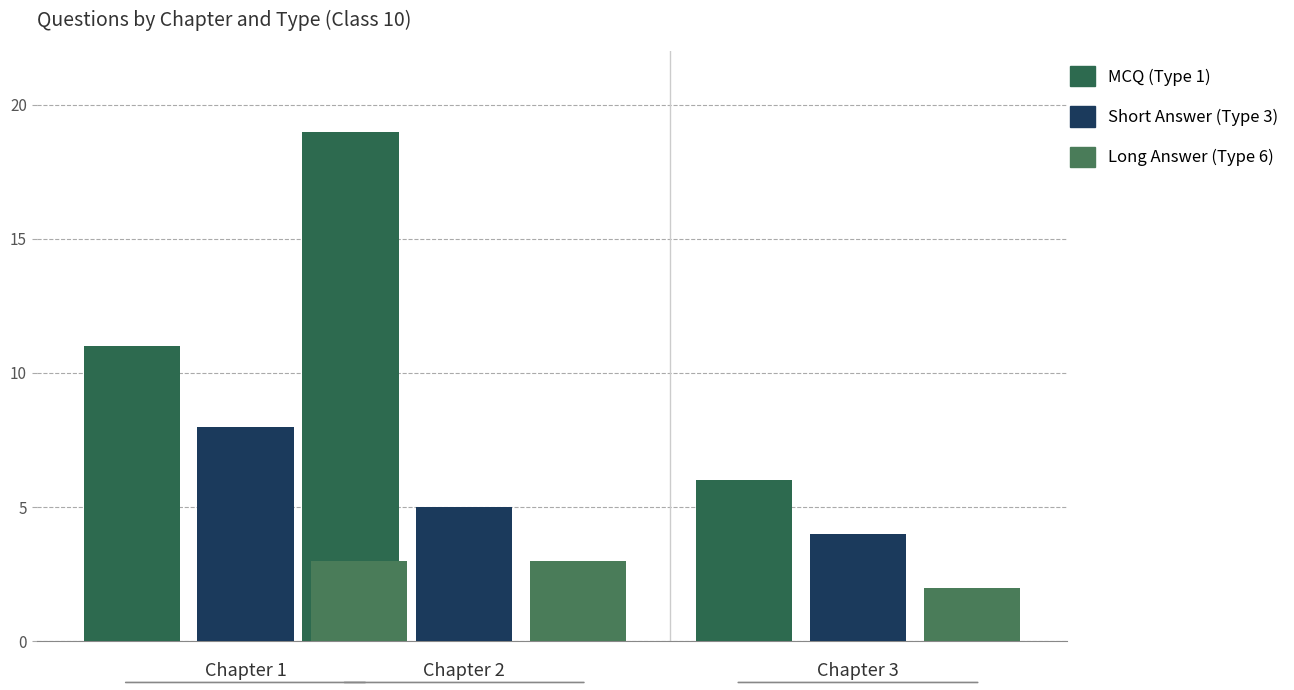

How many bars are there in total?

9